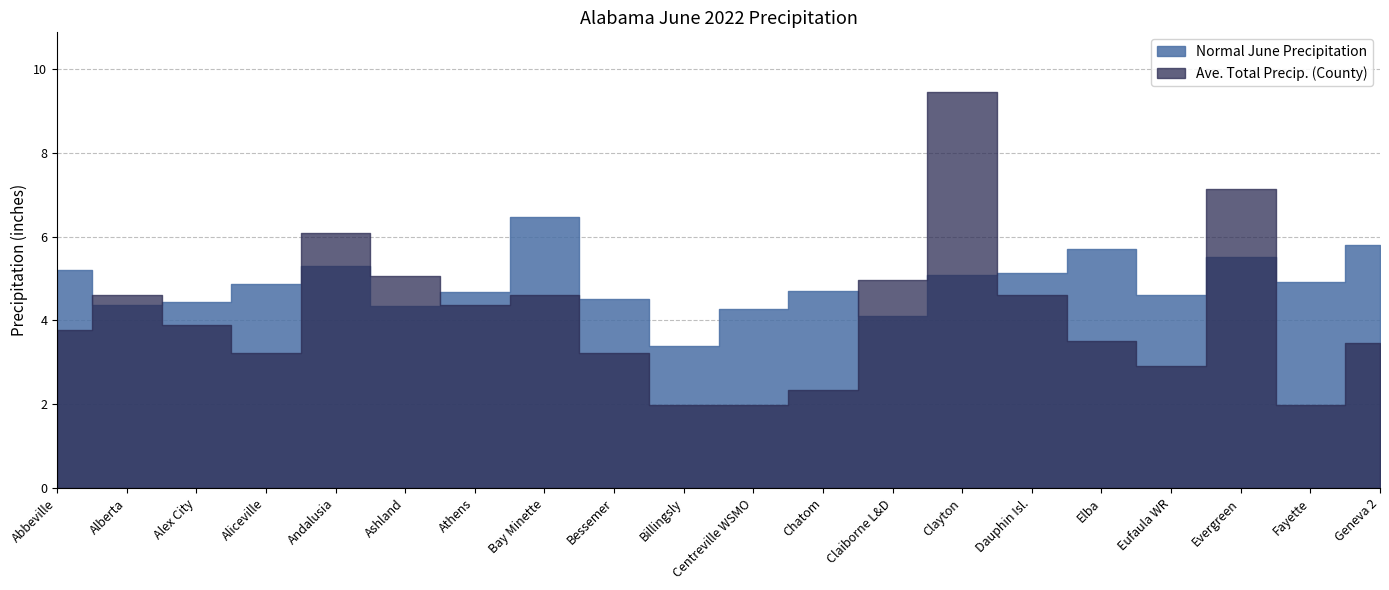

What is the smallest value displayed?

2.0